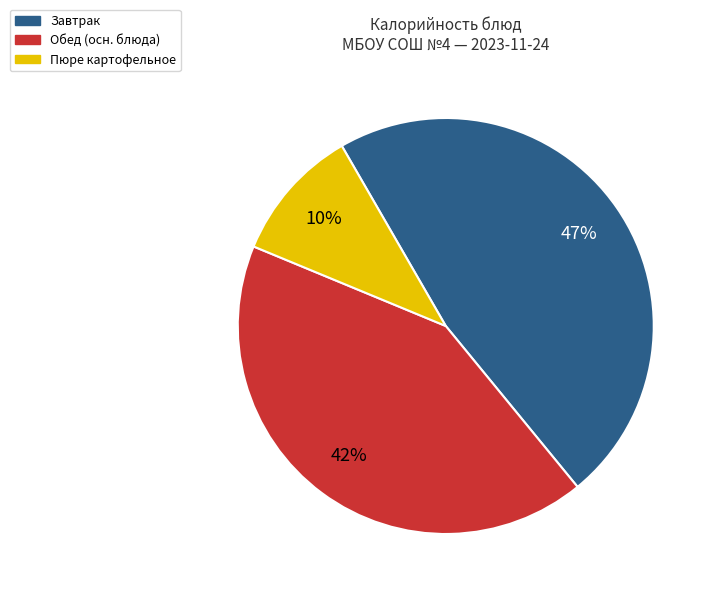

To the nearest percent, what is the difference between the largest and smallest slice percentages?

37%